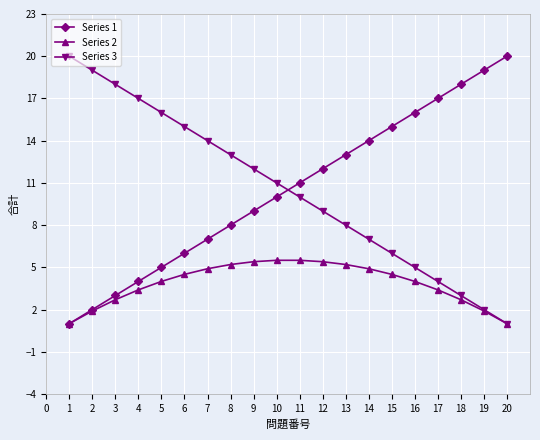

True or false: Series 1 has more than 1 interior local peaks.

False